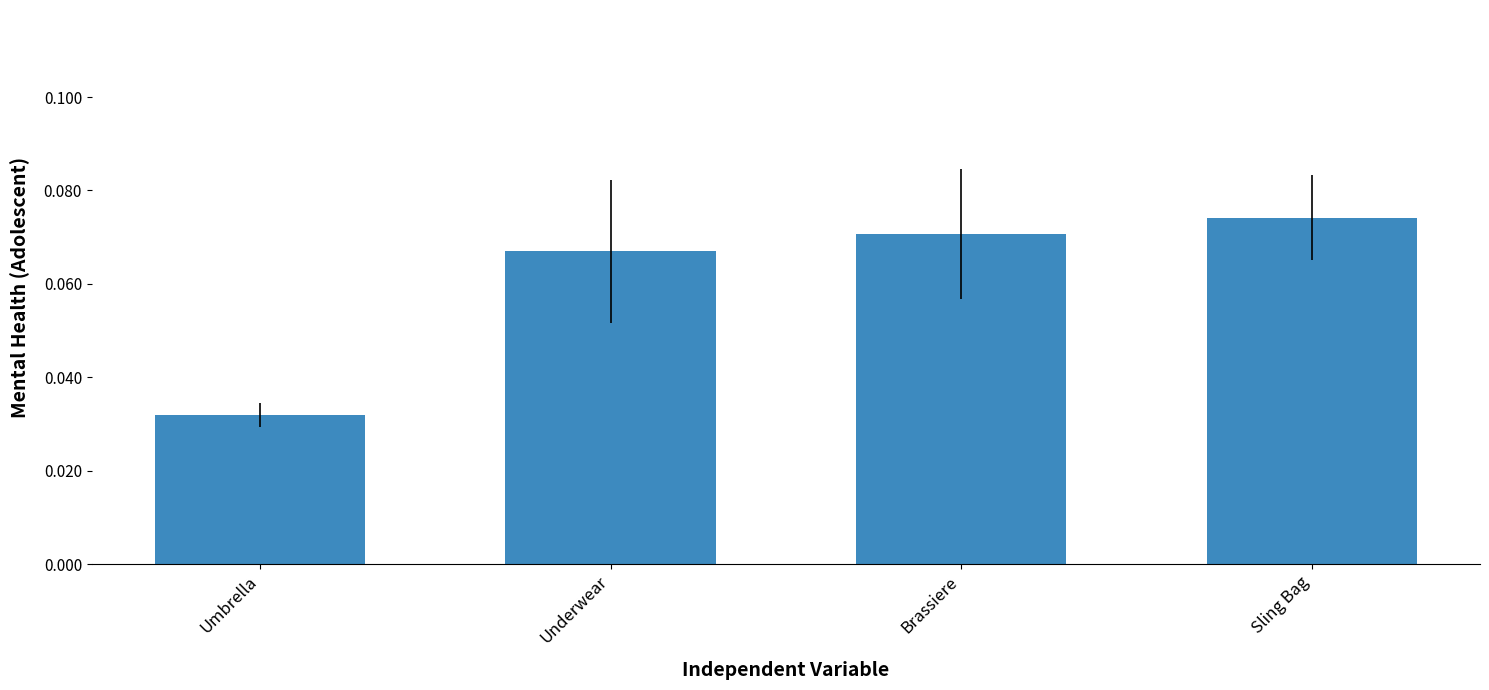

What is the label of the 1st bar from the left?

Umbrella